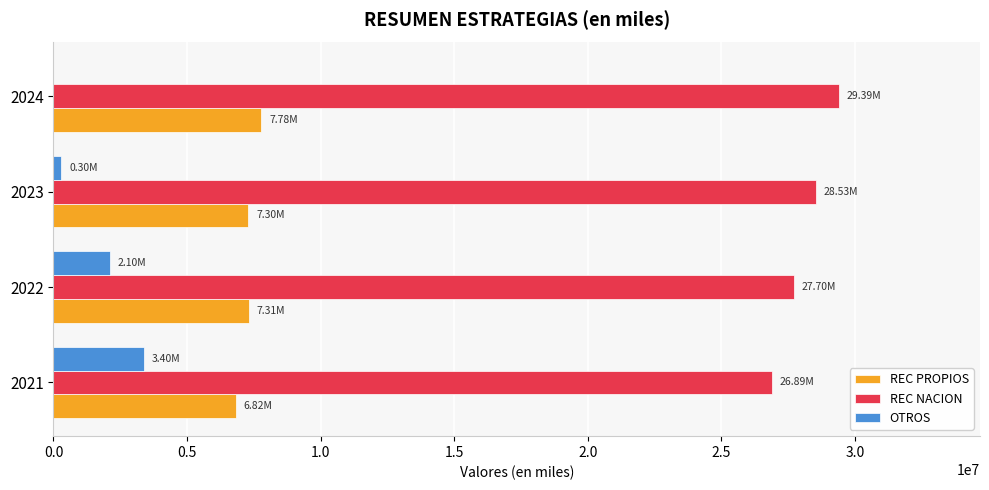

Is the value of REC NACION at 2022 greater than the value of OTROS at 2022?

Yes